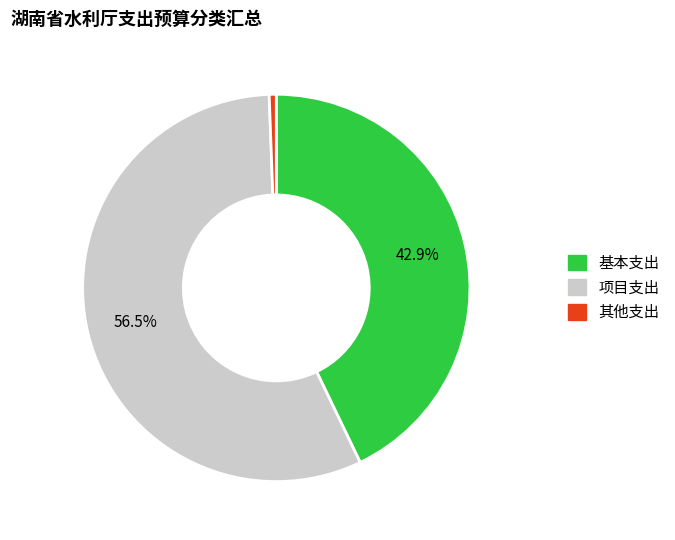

Between 基本支出 and 其他支出, which is larger?

基本支出